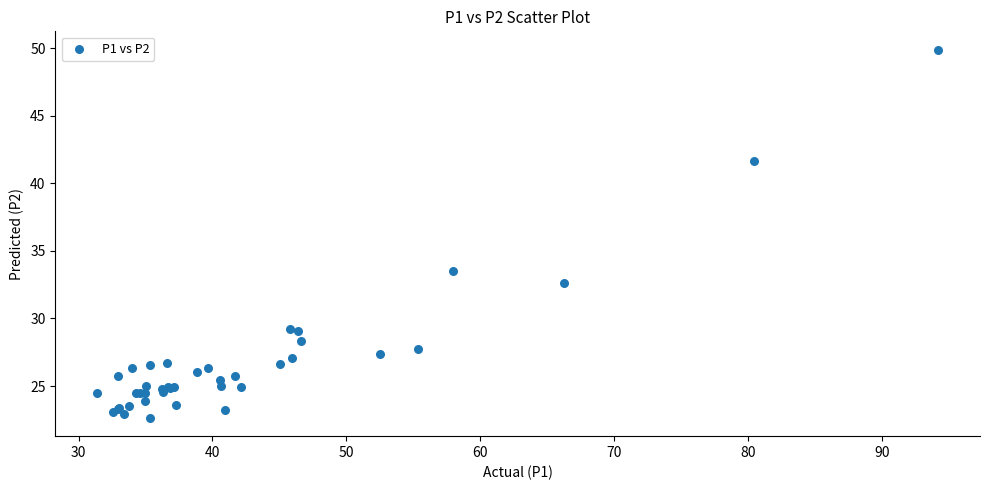

What Y value in the scatter plot is closest to 36?

33.5